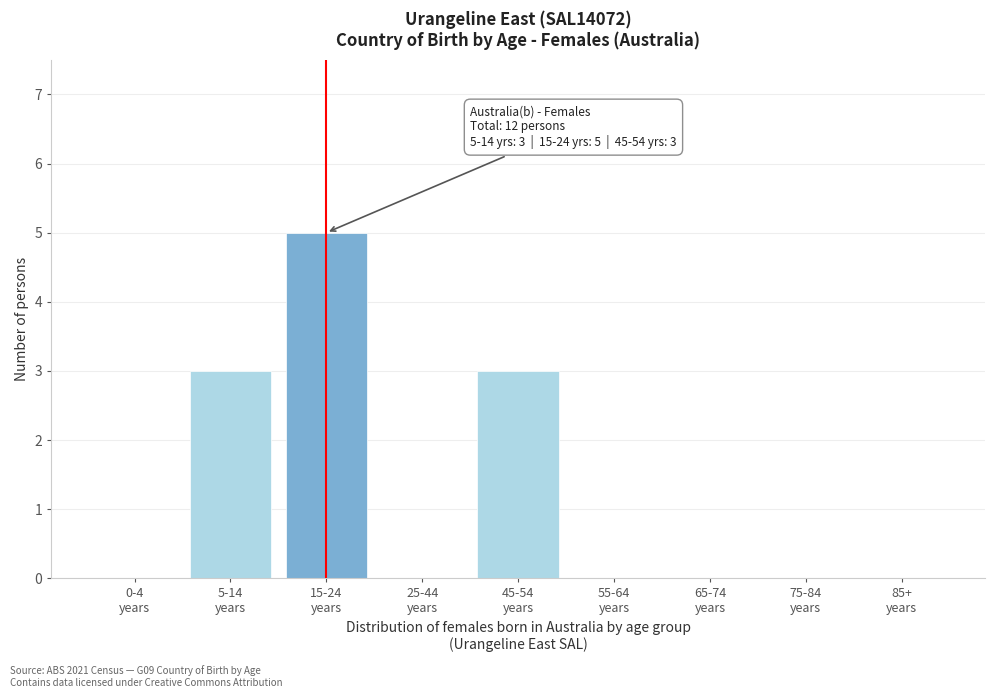

What is the maximum value shown in the chart?

5